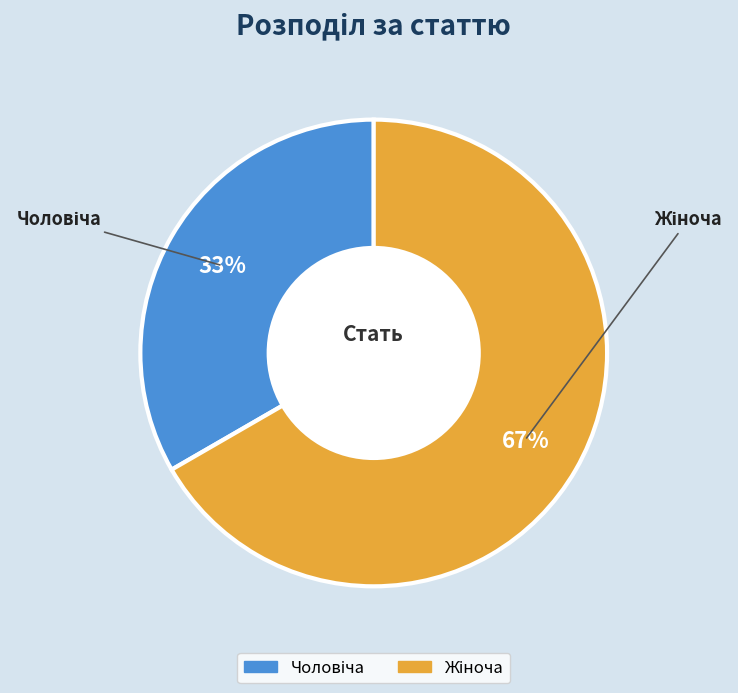

How many slices are in this pie chart?

2